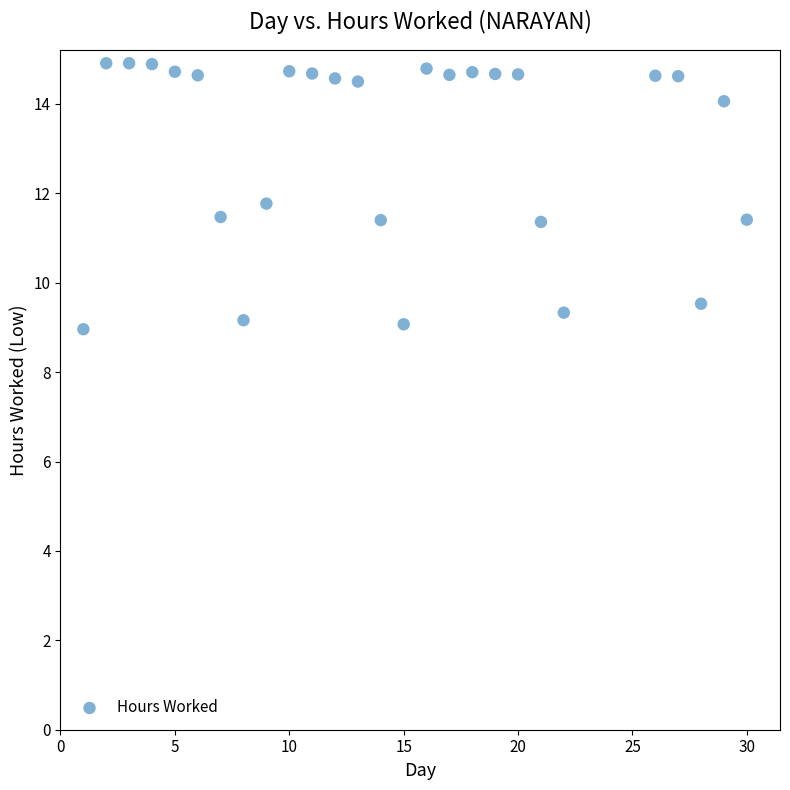

What is the range of X values (max minus min)?

29.0